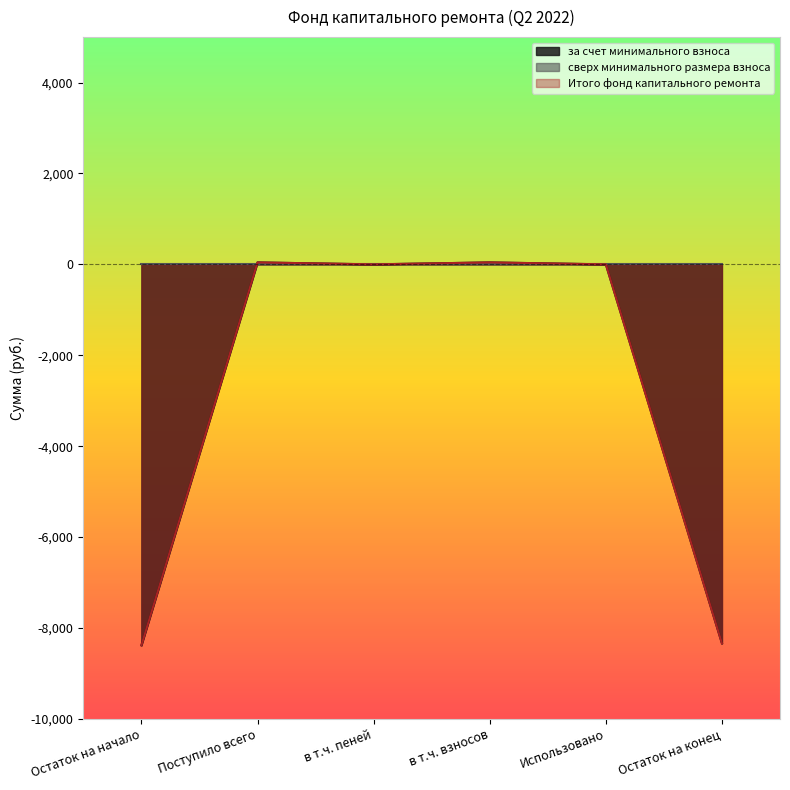

How many positive values does the Итого фонд капитального ремонта series have?

2